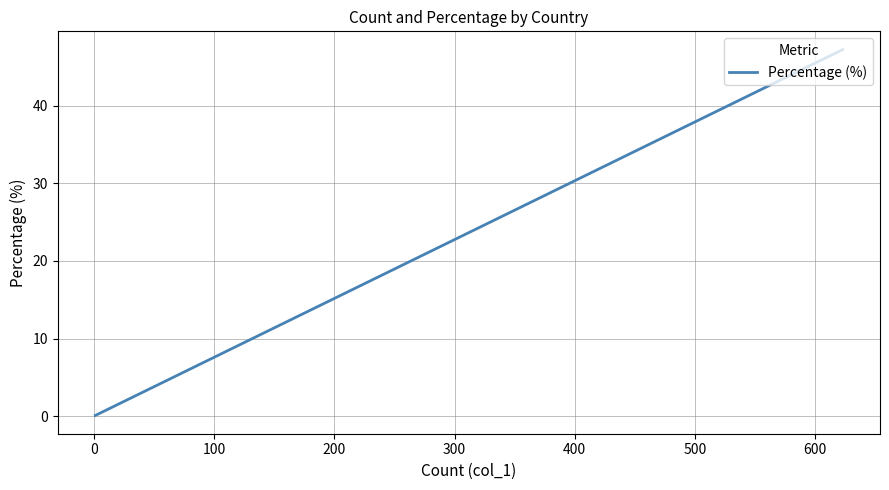

What is the value of the 6th point from the left?

1.4